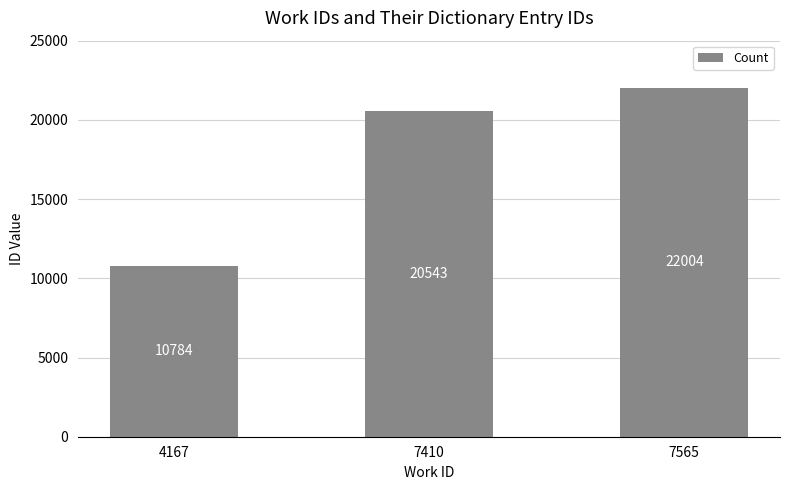

What is the change in value from 4167 to 7565?

+11220